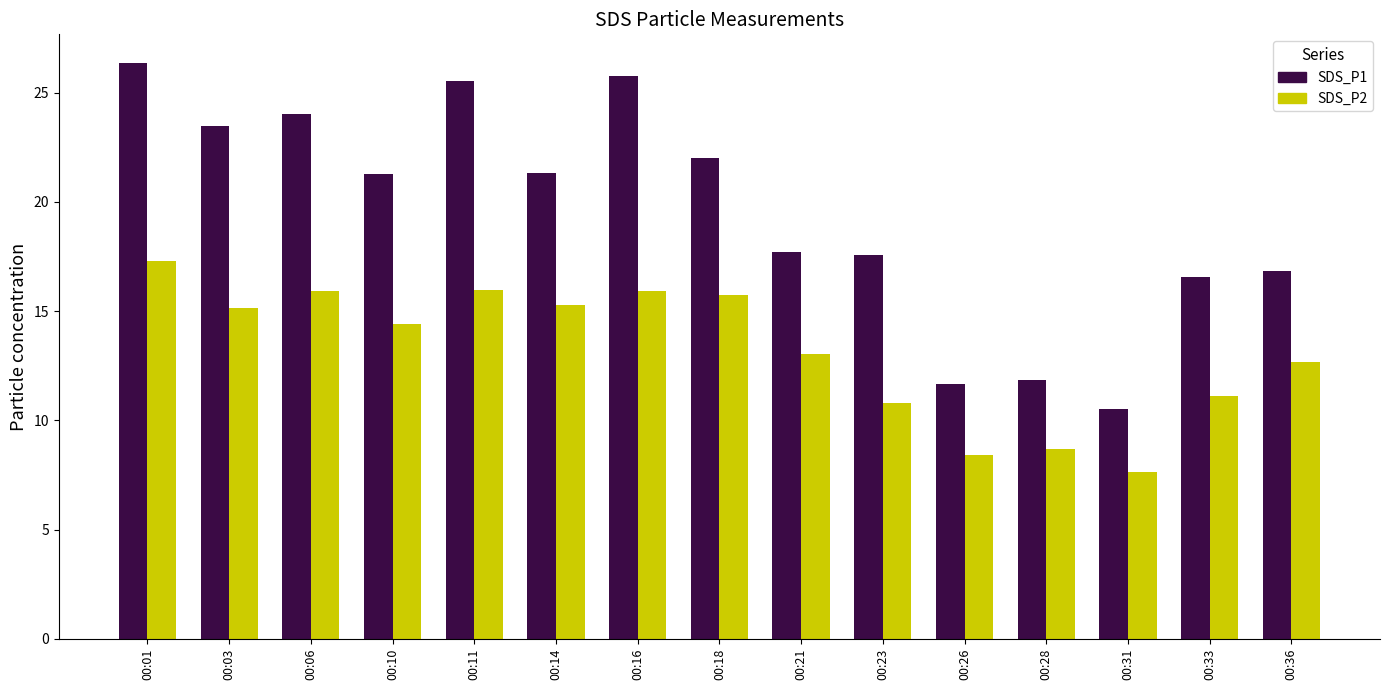

What is the difference between the highest and lowest values at 00:06?

8.1